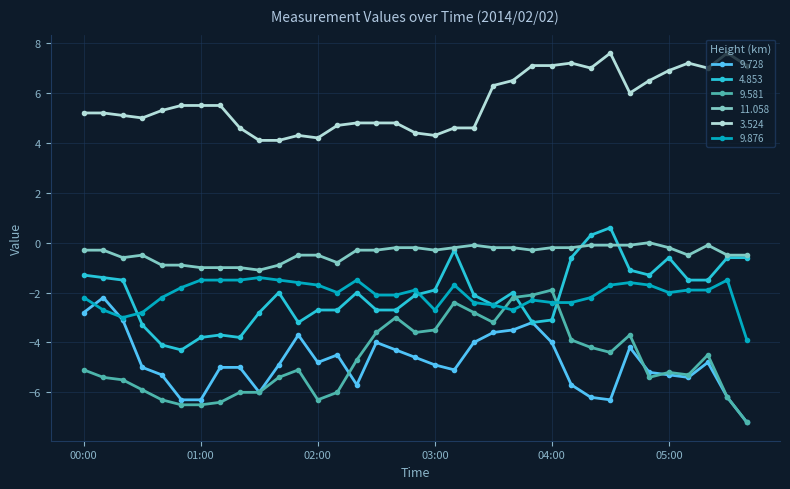

How many categories are shown in the chart?

35